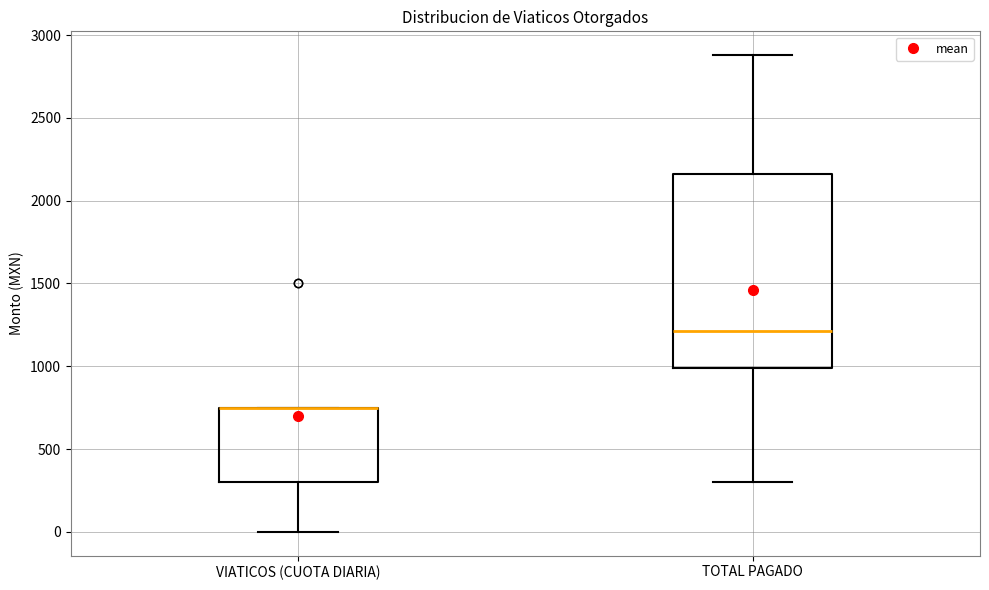

Reading left to right, read every box against the y-axis: the position of its median line, the range the box covers, and the ends of its whiskers. The values are not printed on the chart, so give them approximately, as read against the axis.

VIATICOS (CUOTA DIARIA): median 750 (drawn on the box's upper edge), box 300 to 750, whiskers 0 to 750
TOTAL PAGADO: median 1200, box 1000 to 2150, whiskers 300 to 2900